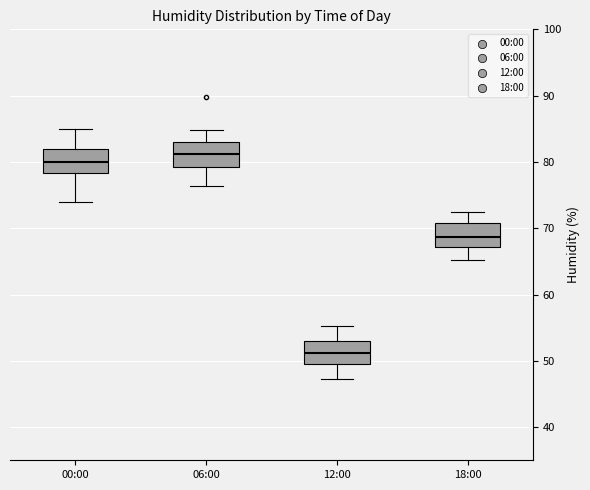

Where is the lower edge of the box for 06:00 on the y-axis? The values are not printed on the chart, so give them approximately, as read against the axis.

79